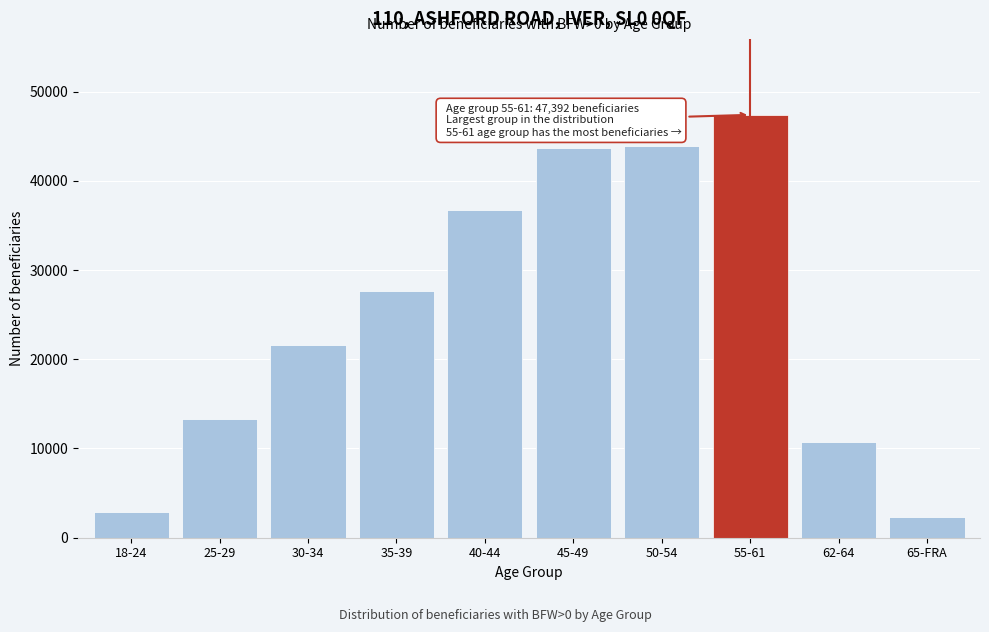

Reading right to left, extract all data points from this chart.

65-FRA=2283	62-64=10737	55-61=47392	50-54=43870	45-49=43629	40-44=36688	35-39=27673	30-34=21574	25-29=13342	18-24=2895